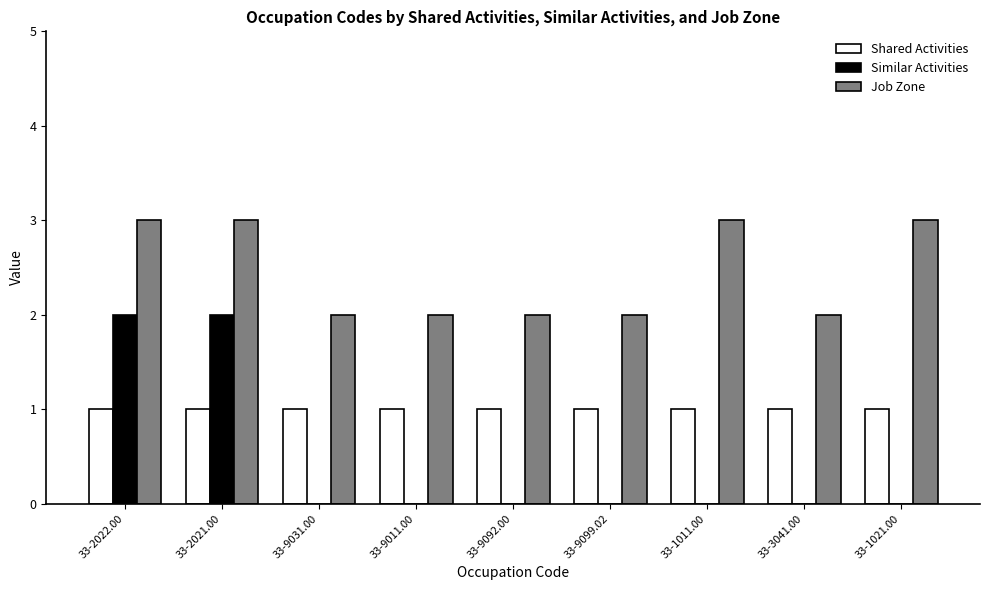

Which series has the largest total across all categories?

Job Zone